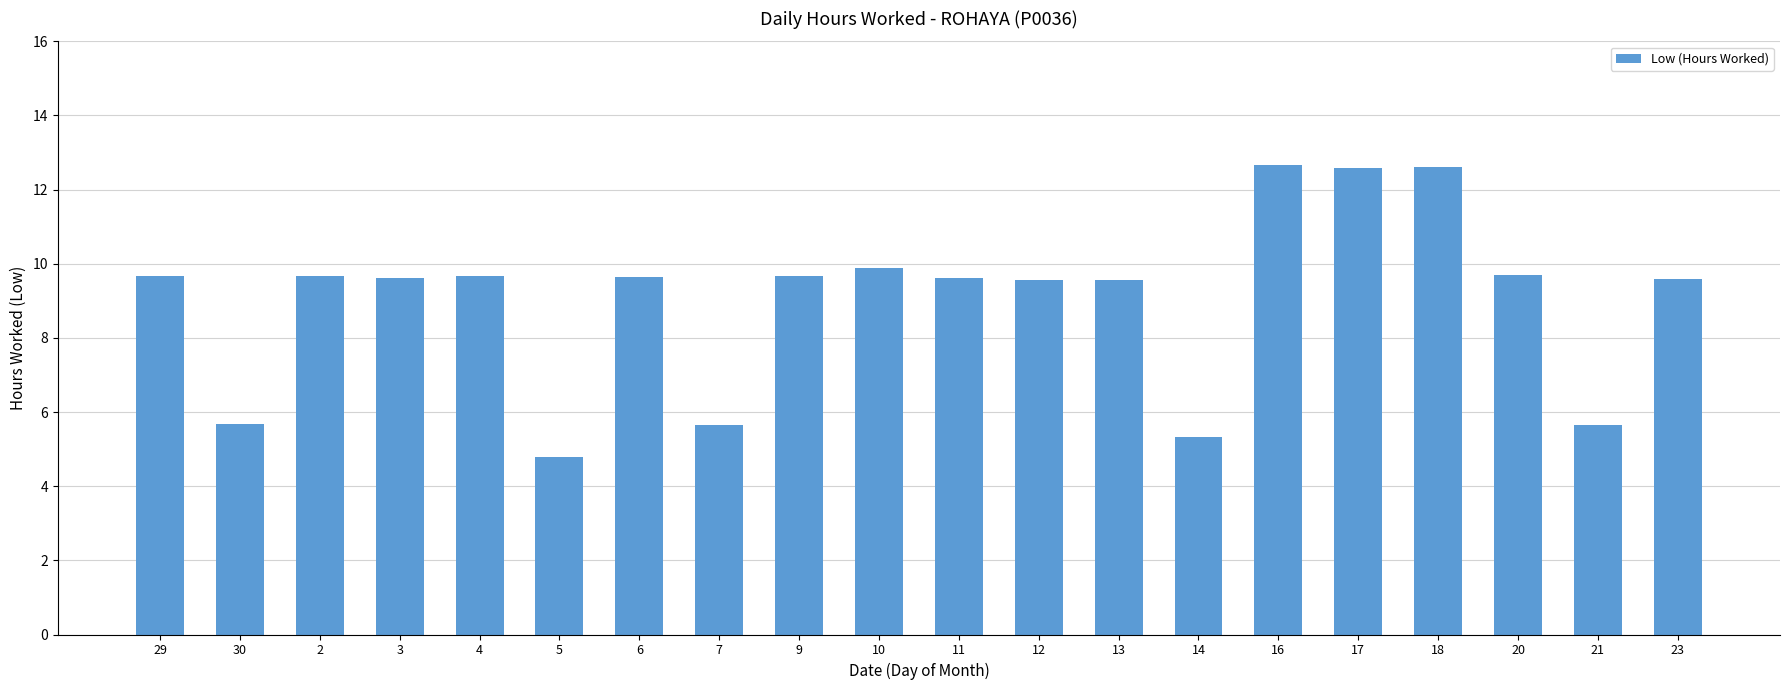

Is it true that the value at 9 is 9.7?

True